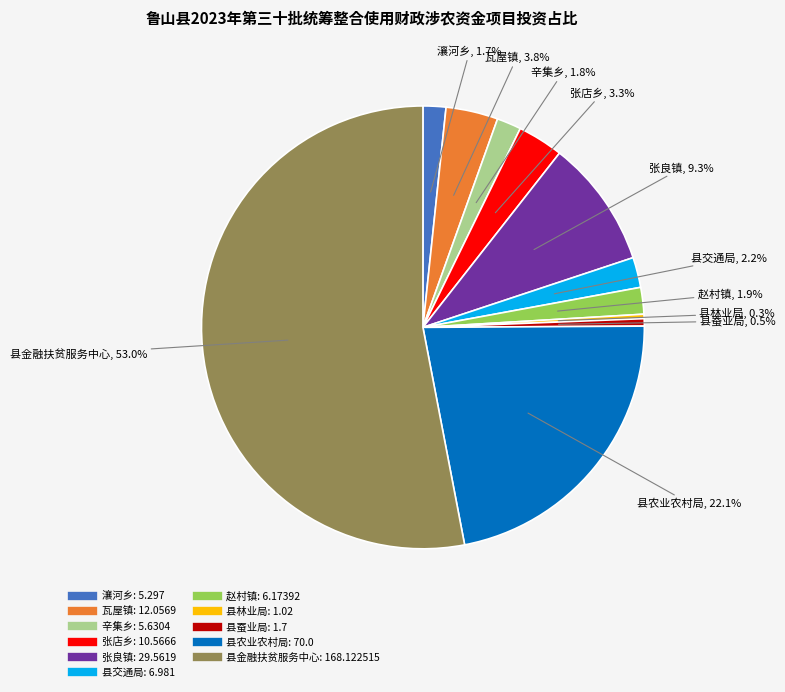

To the nearest percent, what percentage of the pie is 赵村镇?

2%